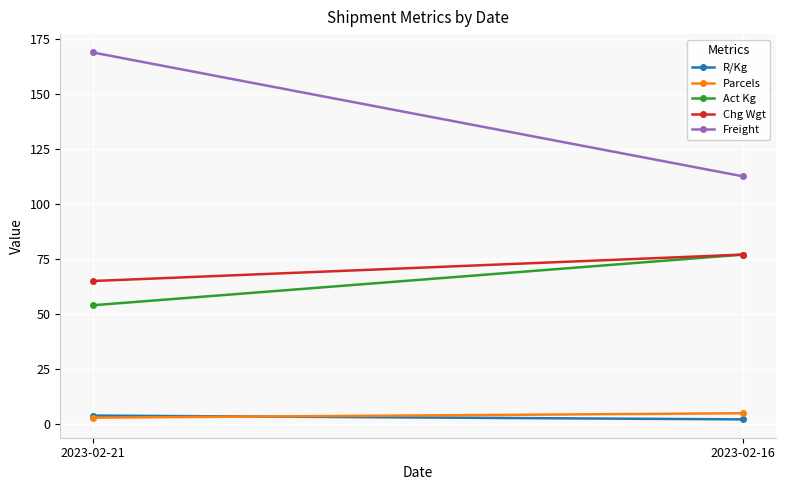

What is the sum of all Parcels values?

8.0